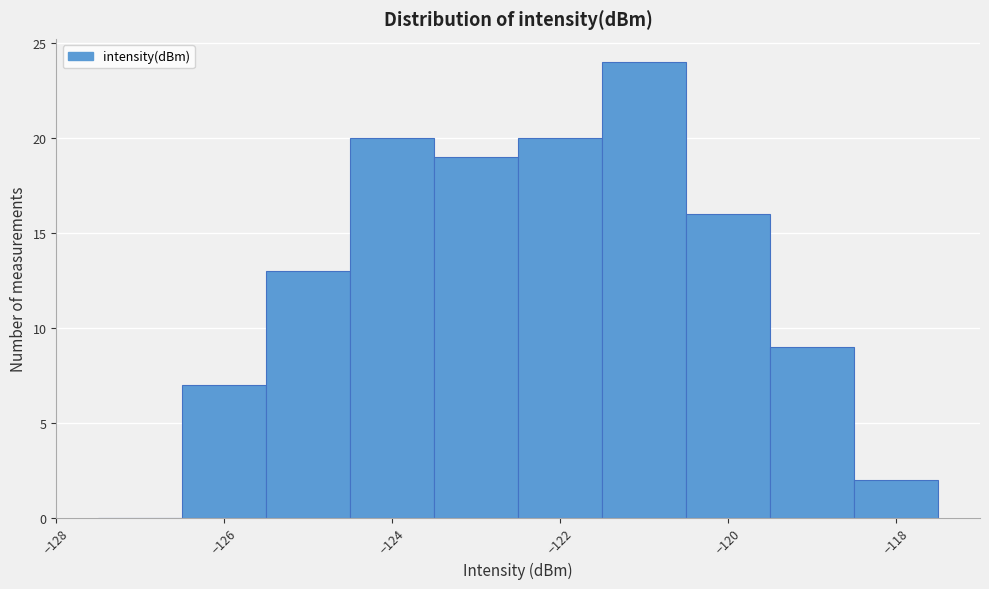

Reading left to right, list every bar in this chart as the range it spans on the x-axis followed by its height. Neither the bar edges nor the heights are printed on the chart, so give them approximately, as read against the axes.

-127.5 to -126.5: 0
-126.5 to -125.5: 7
-125.5 to -124.5: 13
-124.5 to -123.5: 20
-123.5 to -122.5: 19
-122.5 to -121.5: 20
-121.5 to -120.5: 24
-120.5 to -119.5: 16
-119.5 to -118.5: 9
-118.5 to -117.5: 2